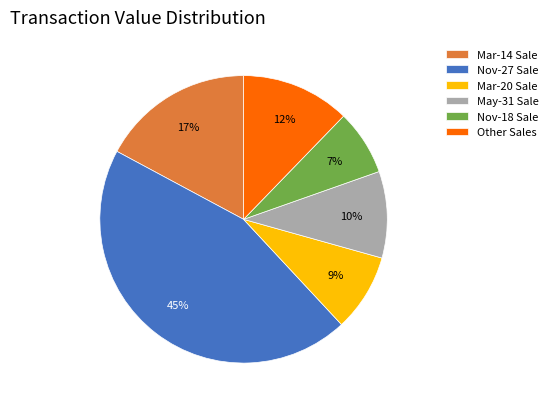

How many slices are in this pie chart?

6